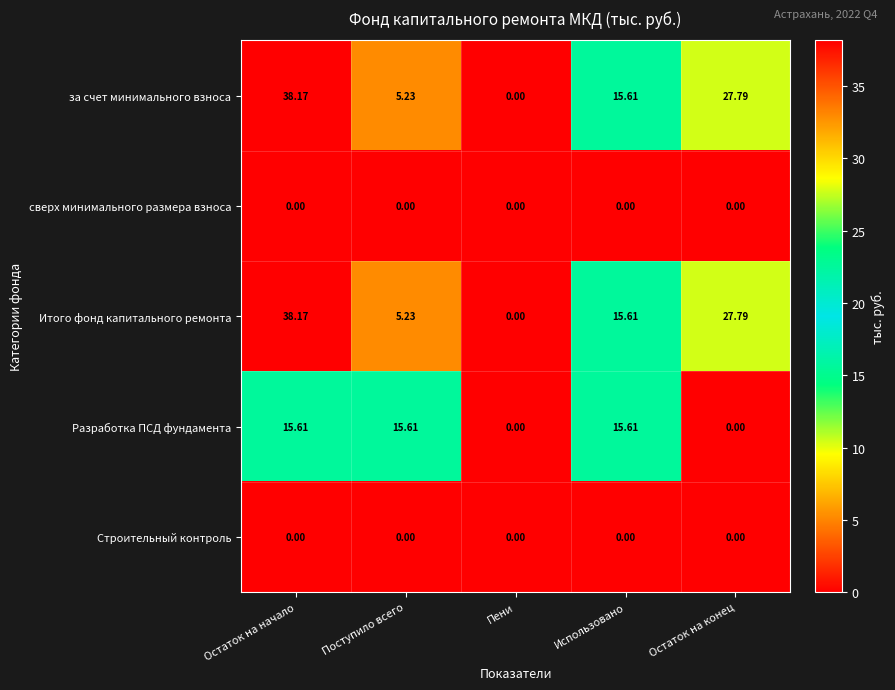

Which series changed the most between Остаток на начало and Остаток на конец?

Разработка ПСД фундамента